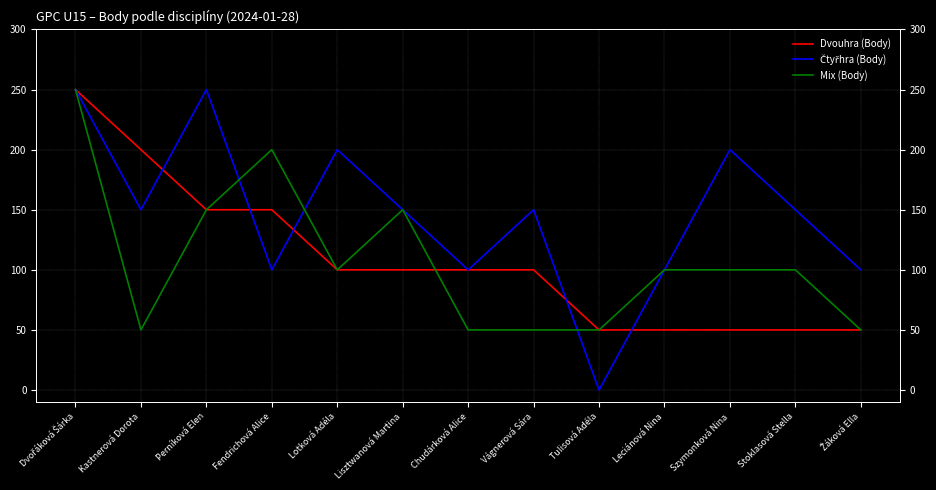

Read the Mix (Body) value at Stoklasová Stella.

100